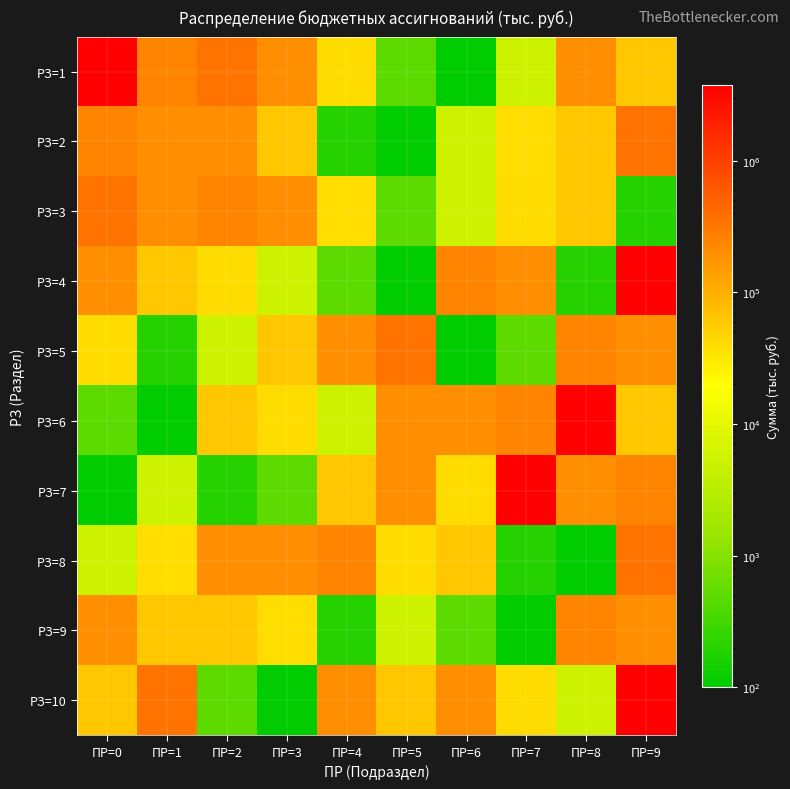

What is the total value across all series at ПР=6?

749397.4